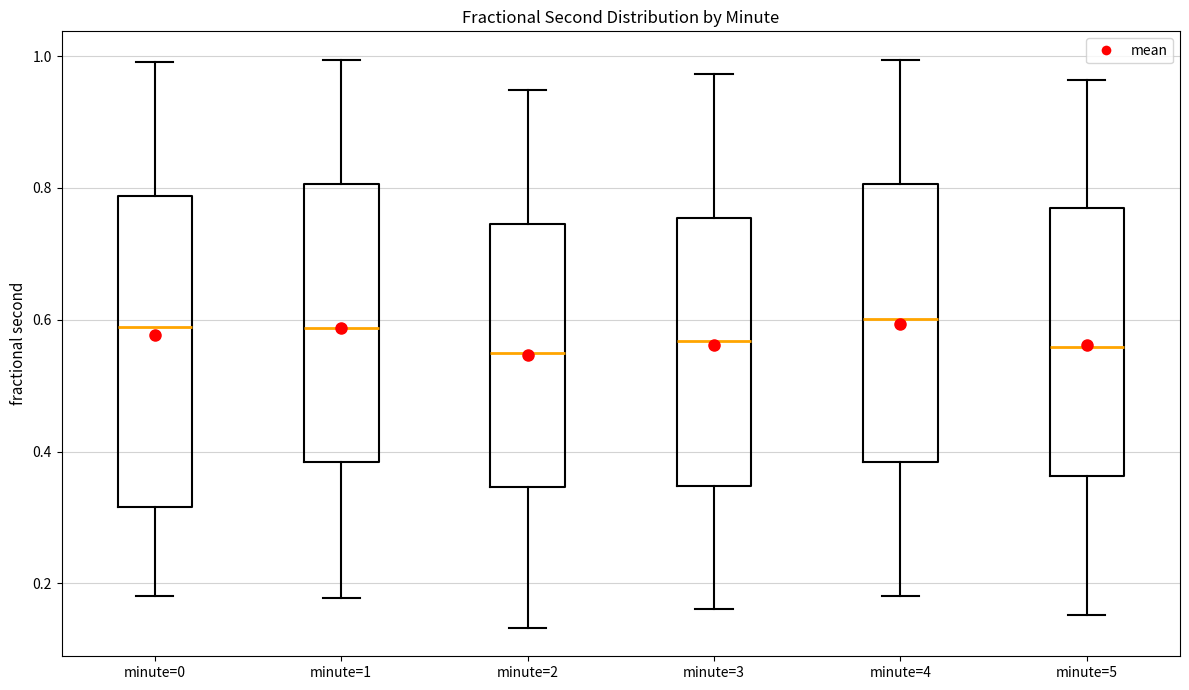

Reading left to right, read every box against the y-axis: the position of its median line, the range the box covers, and the ends of its whiskers. The values are not printed on the chart, so give them approximately, as read against the axis.

minute=0: median 0.58, box 0.32 to 0.78, whiskers 0.18 to 1.00
minute=1: median 0.58, box 0.38 to 0.80, whiskers 0.18 to 1.00
minute=2: median 0.54, box 0.34 to 0.74, whiskers 0.14 to 0.94
minute=3: median 0.56, box 0.34 to 0.76, whiskers 0.16 to 0.98
minute=4: median 0.60, box 0.38 to 0.80, whiskers 0.18 to 1.00
minute=5: median 0.56, box 0.36 to 0.78, whiskers 0.16 to 0.96